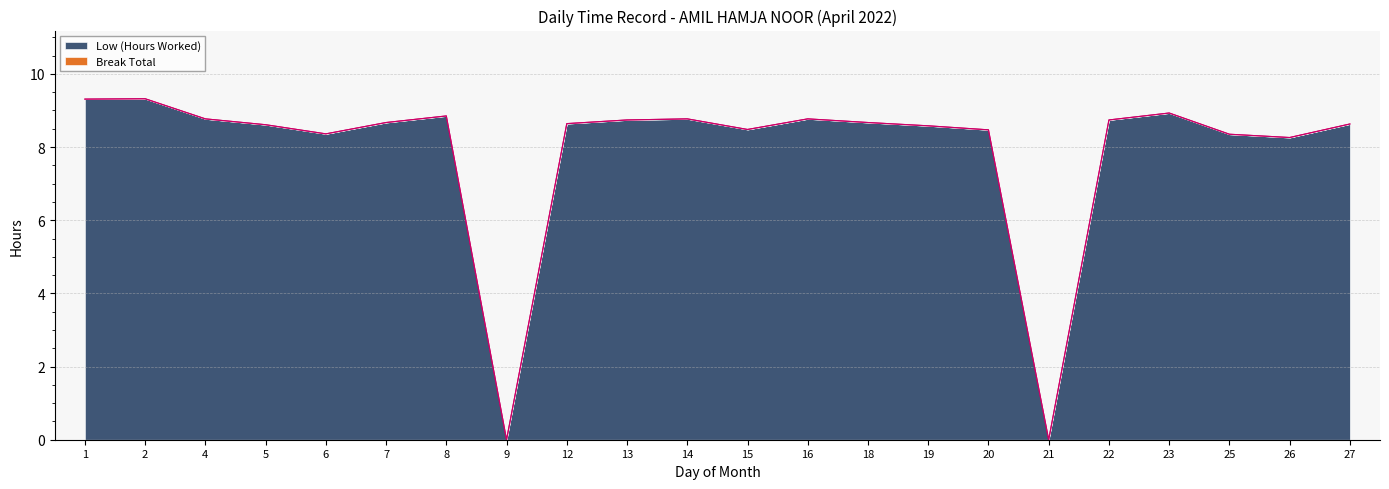

Does the chart display data point markers on the line(s)?

No